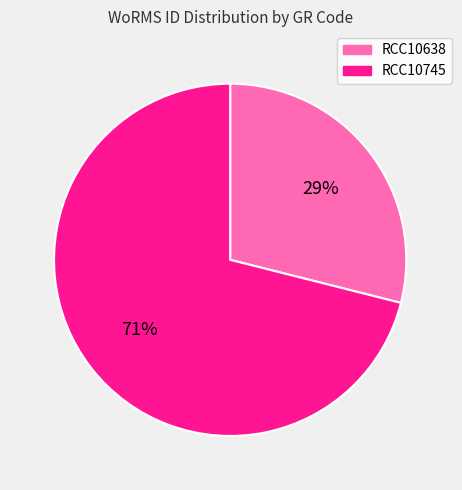

What percentage is the RCC10745 slice, to the nearest percent?

71%